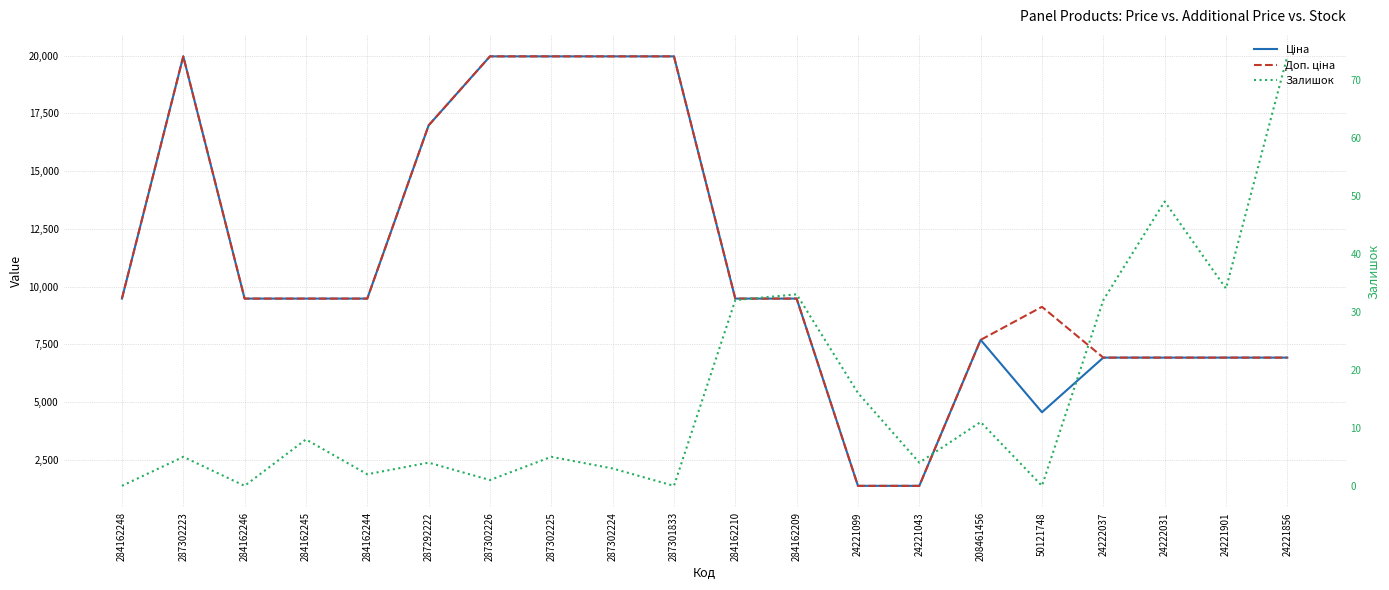

Is this an area chart (filled region under the line)?

No